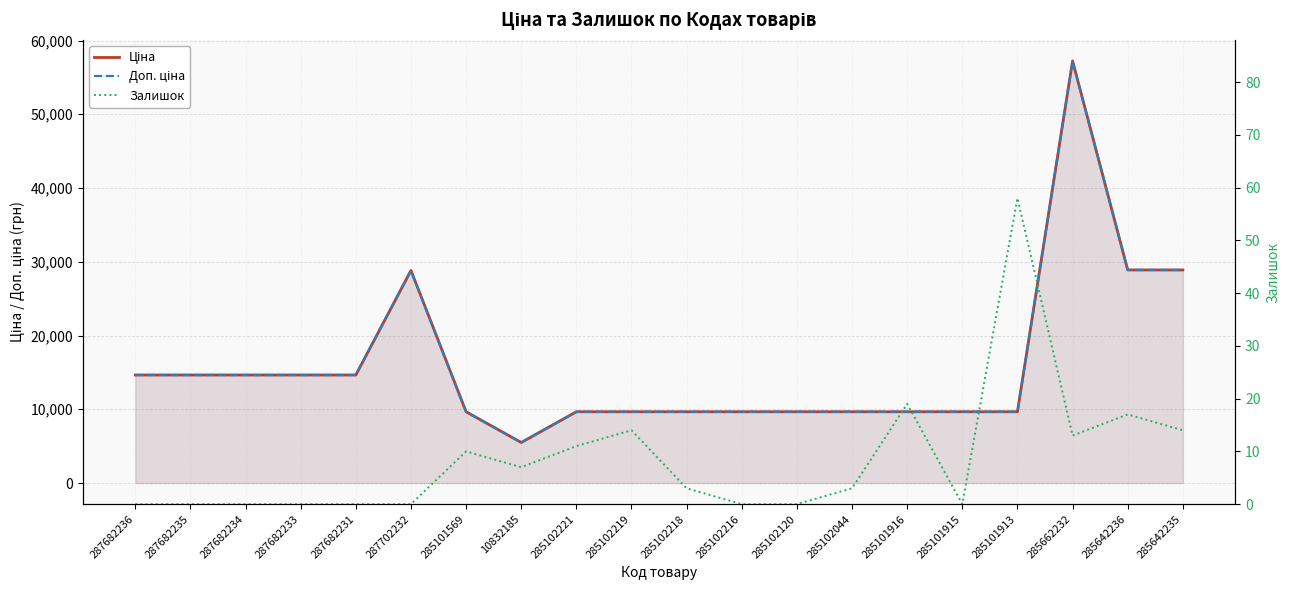

True or false: Залишок has more than 2 interior local peaks.

True